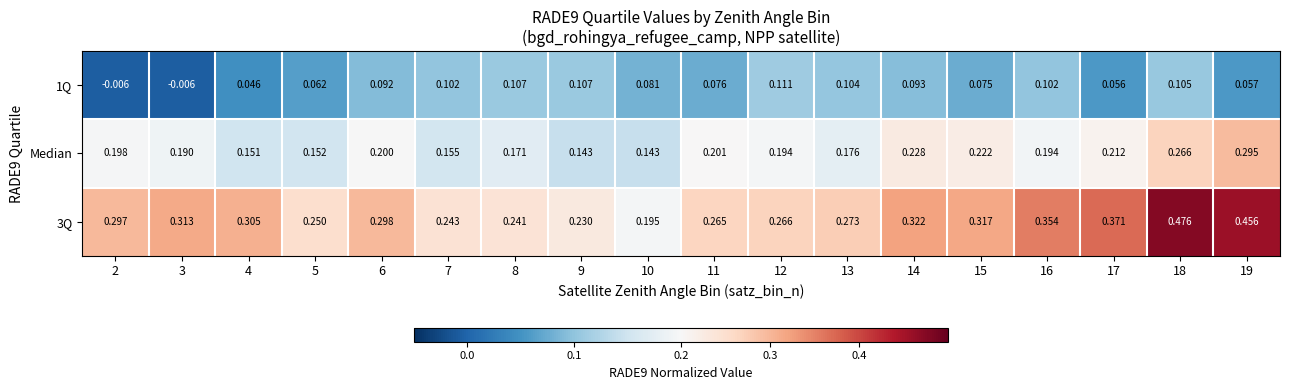

Is the value of Median at 10 greater than the value of 1Q at 15?

Yes